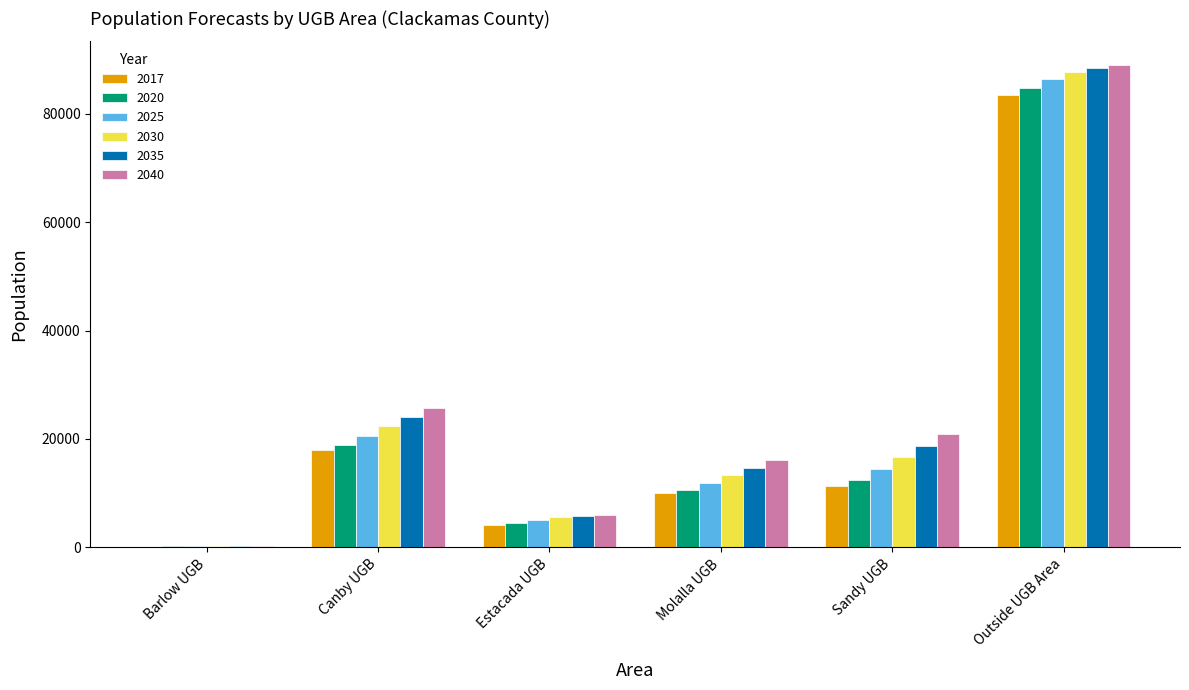

Which label corresponds to the largest value in the chart?

Outside UGB Area